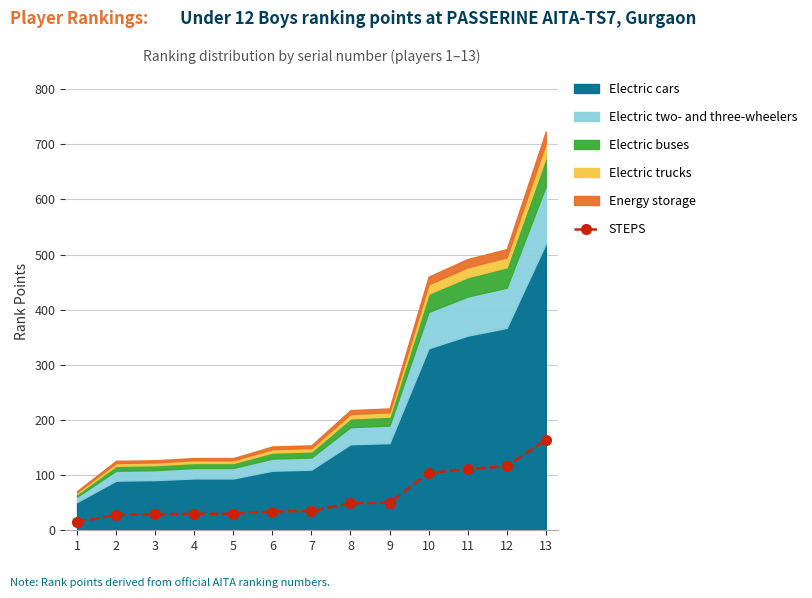

At which label does the data first exceed 35?

8